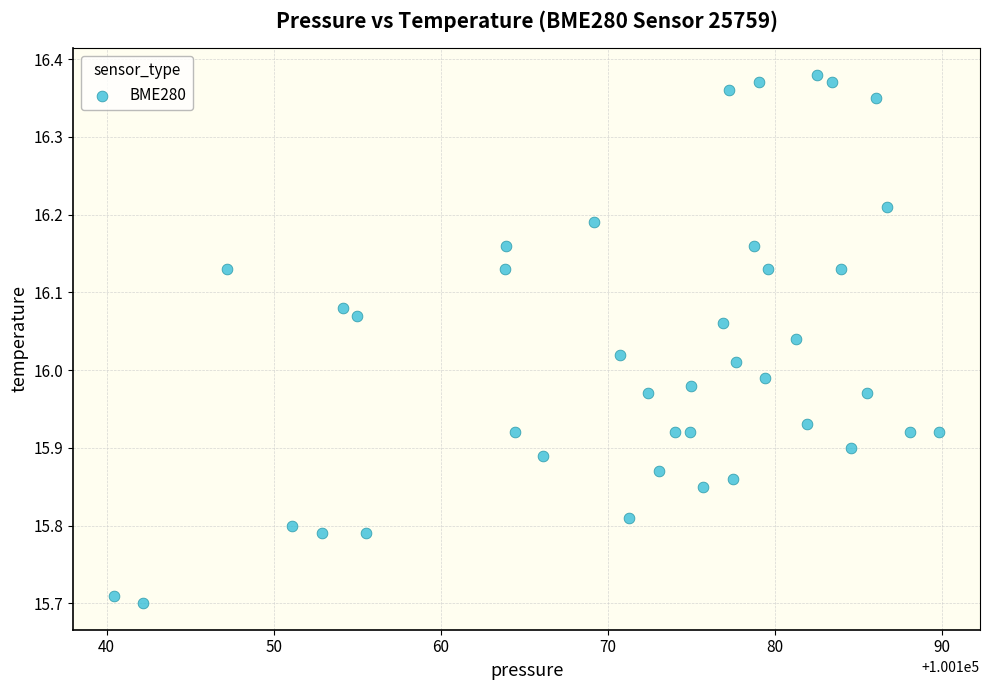

What is the range of X values (max minus min)?

49.3